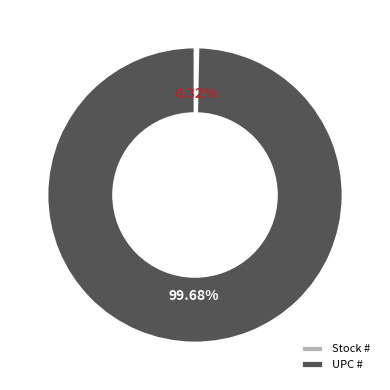

How much of the chart is everything except Stock #?

99.7%